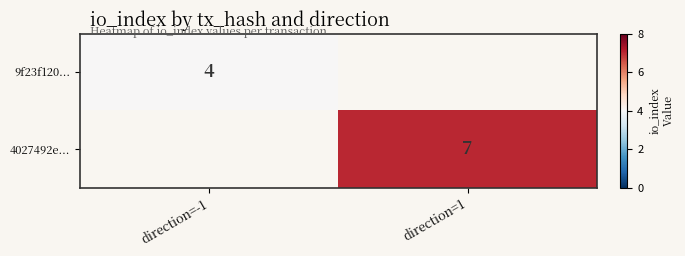

How many categories are shown in the chart?

2